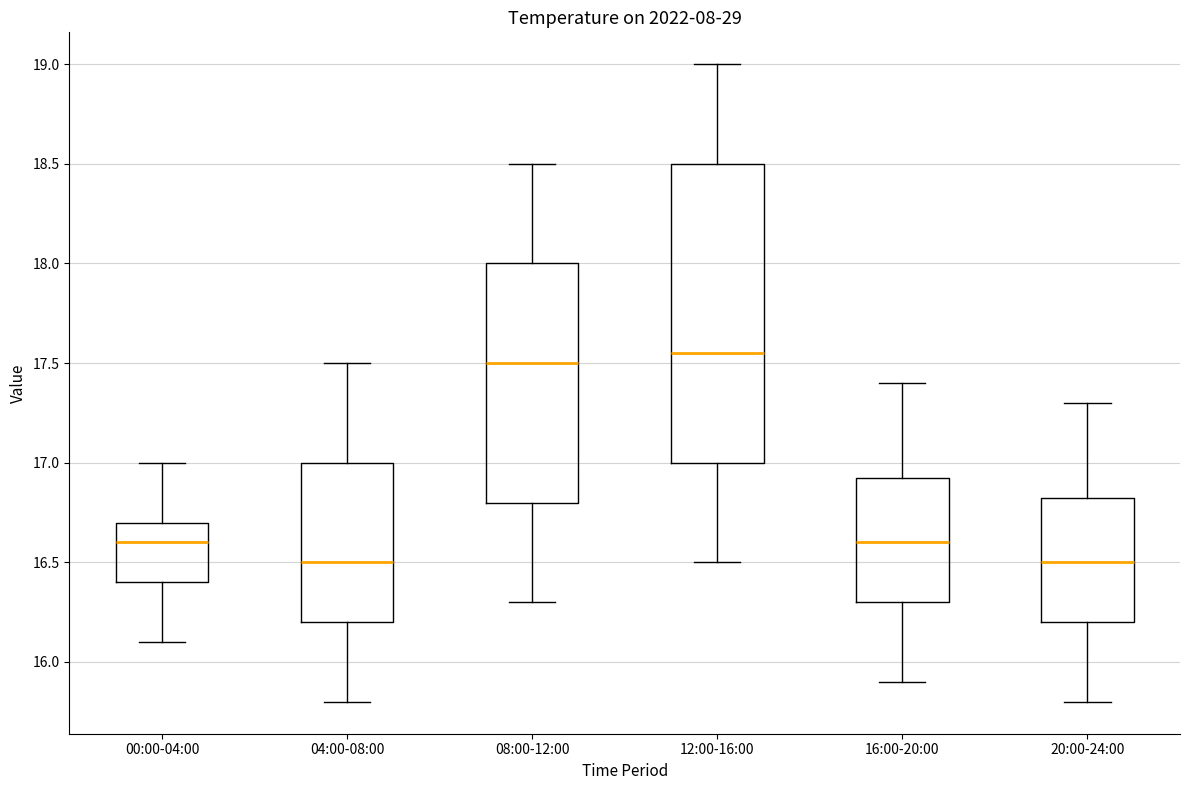

Which box is the tallest, from its lower edge to its upper edge?

12:00-16:00